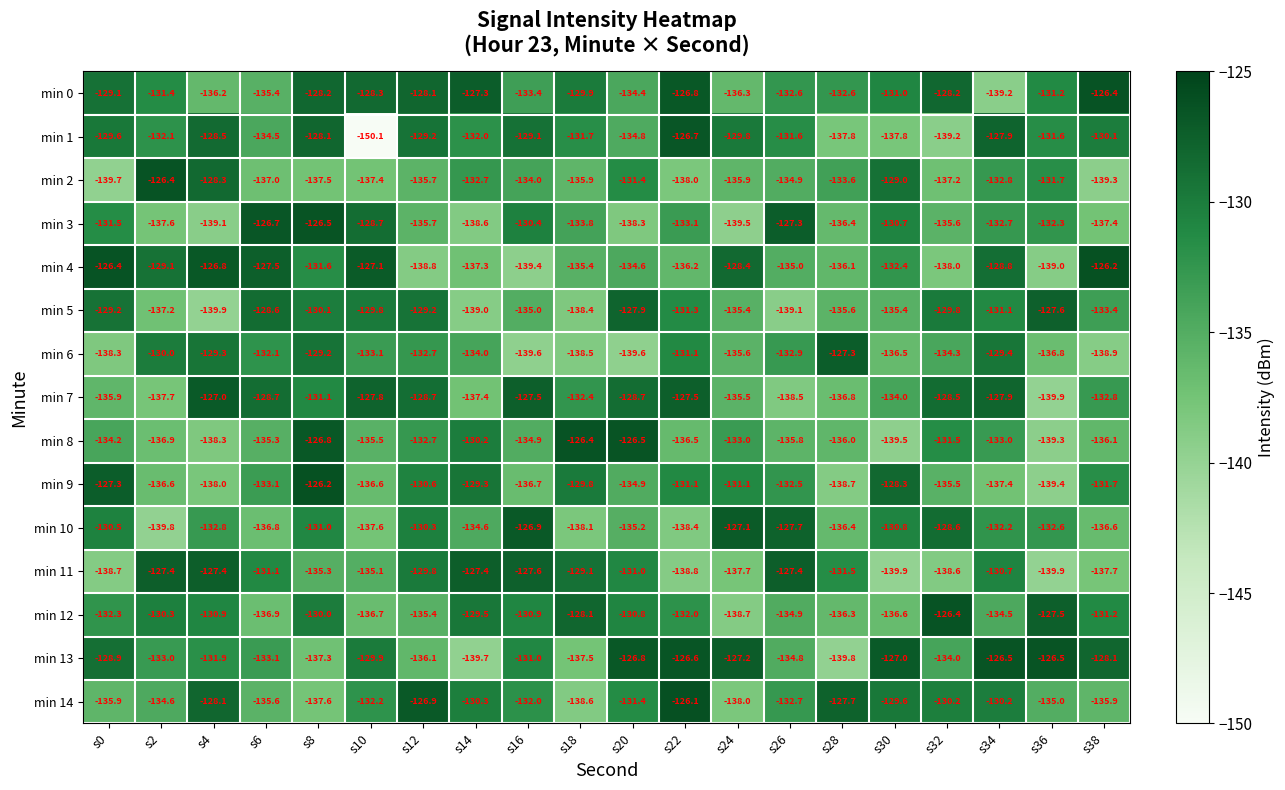

Where does the min 14 series first go above -132?

s4